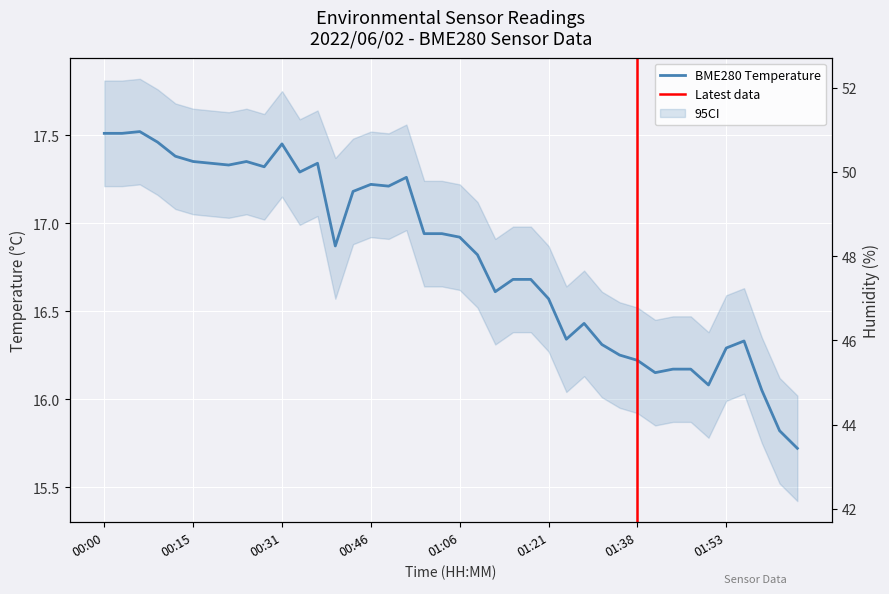

Between 00:06 and 00:46, which series saw the biggest shift?

BME280_humidity